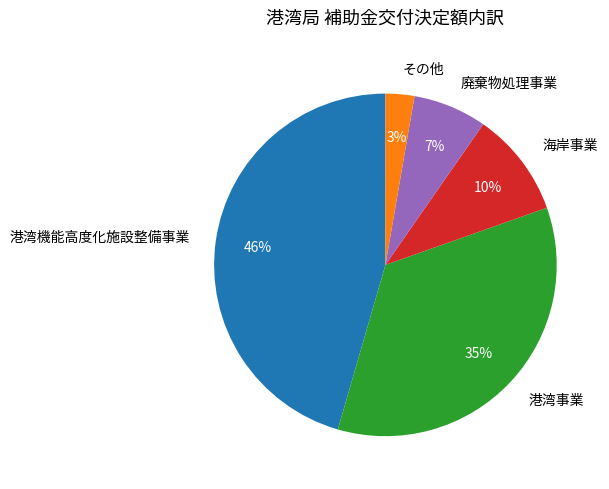

Count the number of slices in the pie.

5